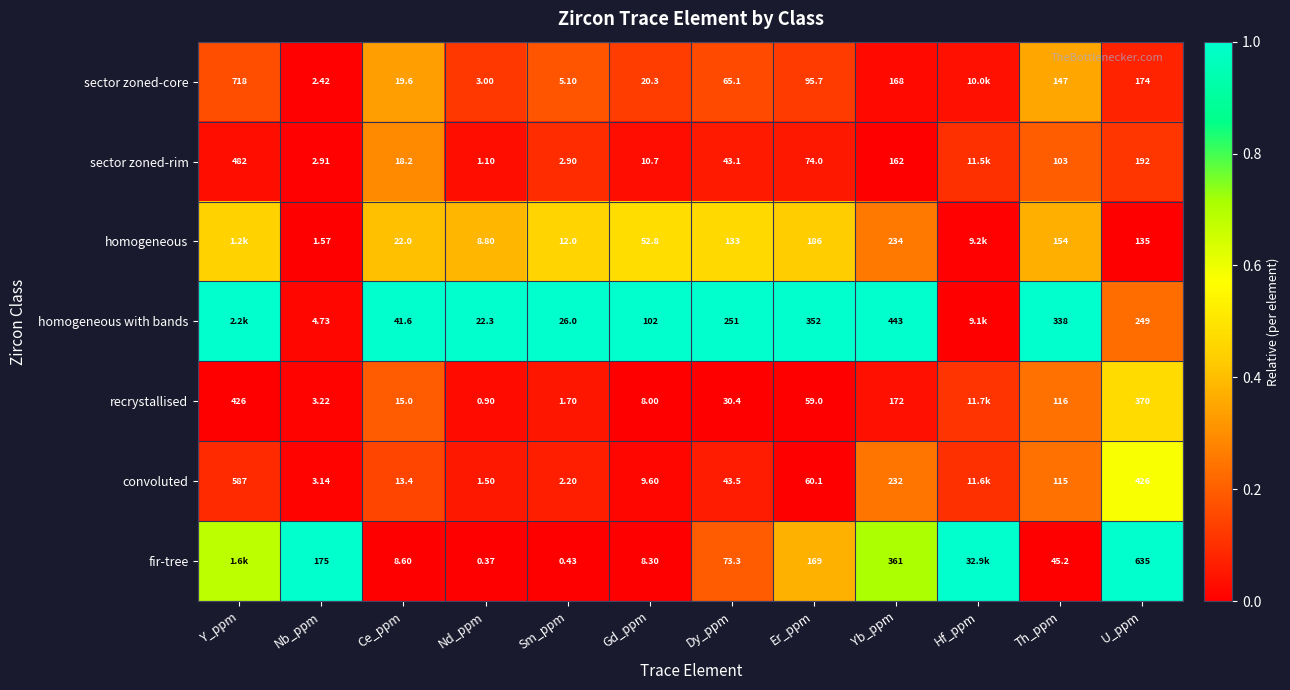

What is the maximum value shown in the chart?

1.0